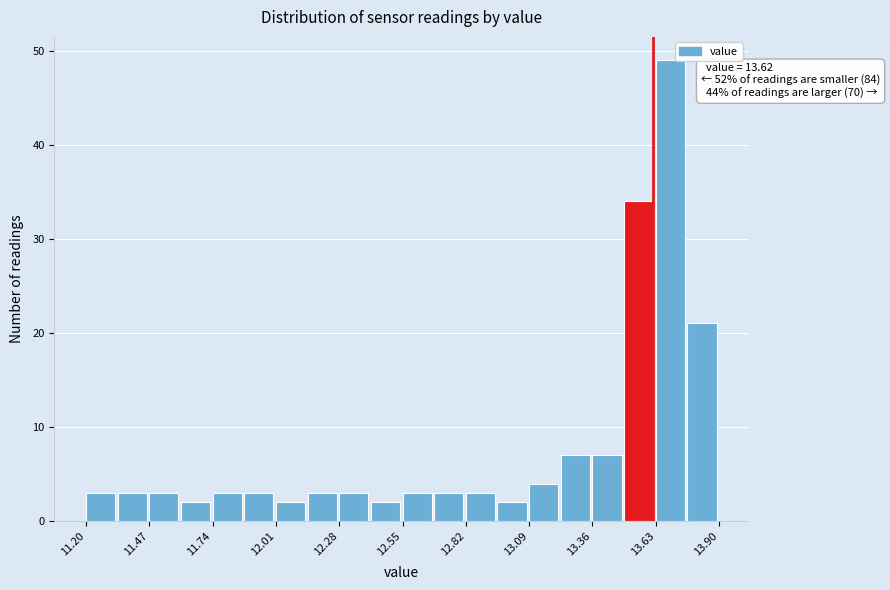

Around what value on the x-axis is the tallest bar? Give the approximate position of its centre, as read against the axis.

13.70